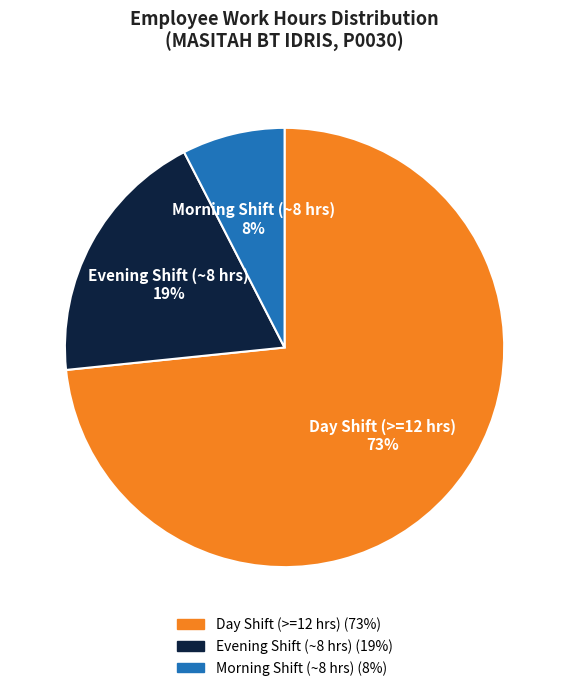

The Morning Shift (~8 hrs) slice represents 14% of the pie. True or false?

False